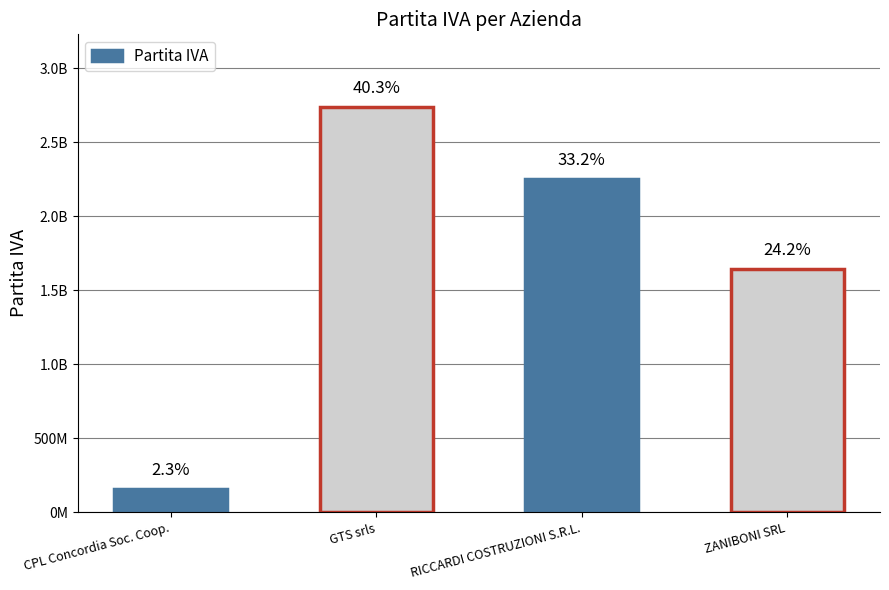

How many values exceed 2252540410?

1